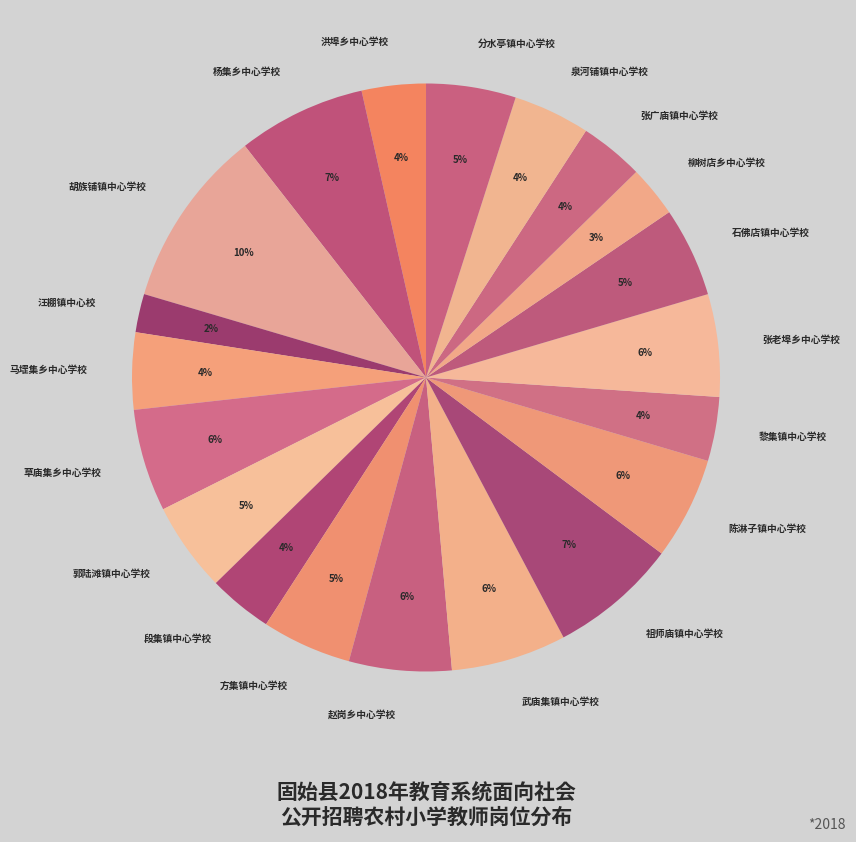

The 段集镇中心学校 slice represents 4% of the pie. True or false?

True